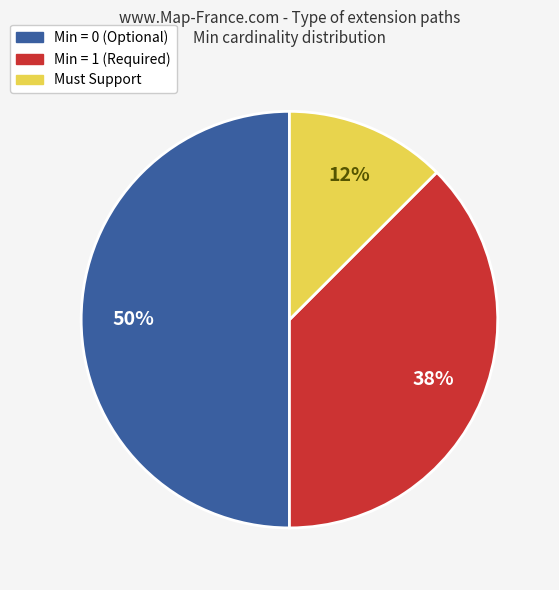

Is there any slice that represents more than half of the pie?

No